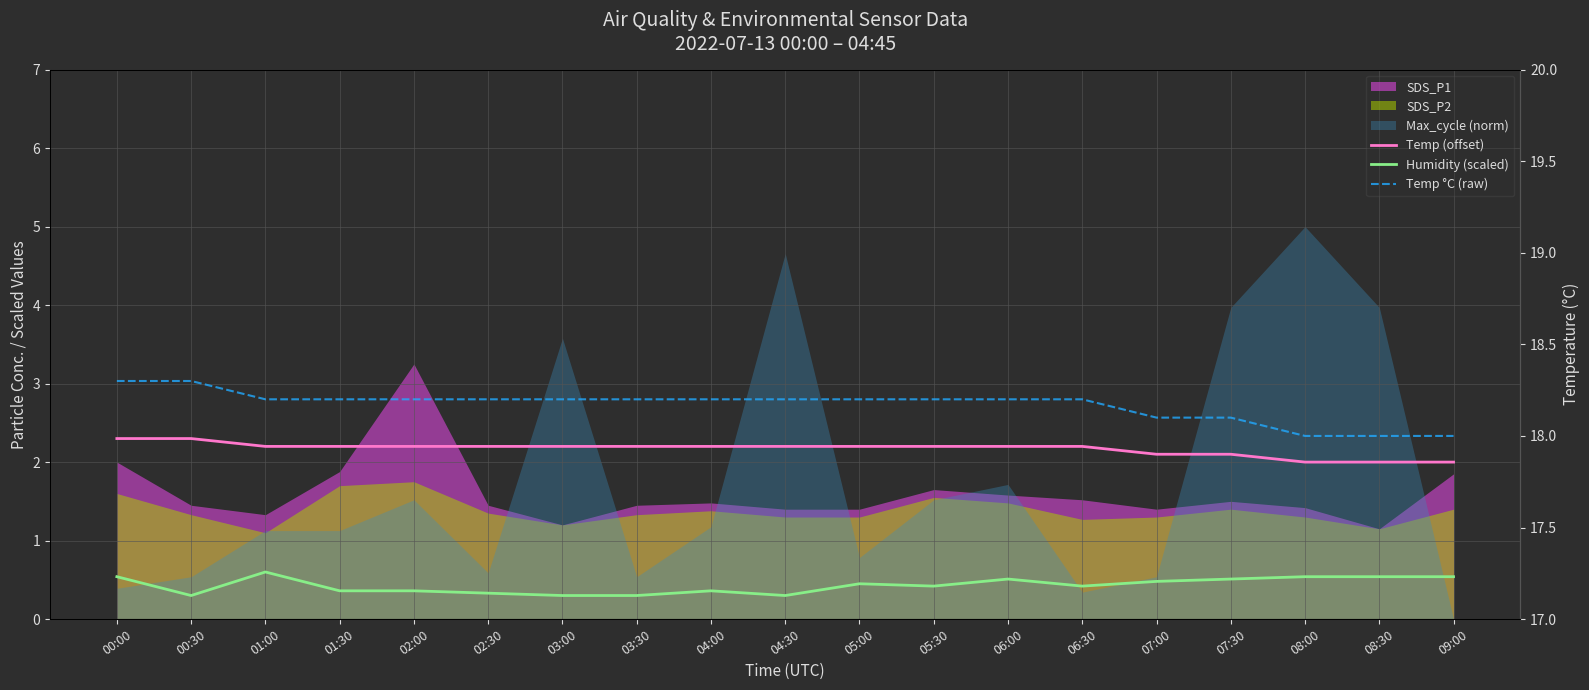

What is the difference between the maximum and minimum values in the Humidity (scaled) series?

0.3